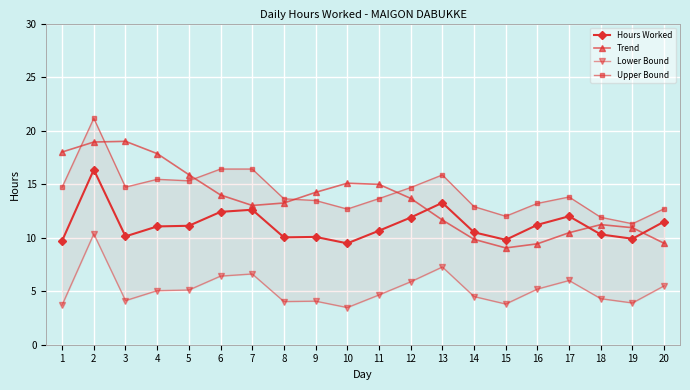

What is the value of the Hours Worked point at the 4th from the left?

11.1